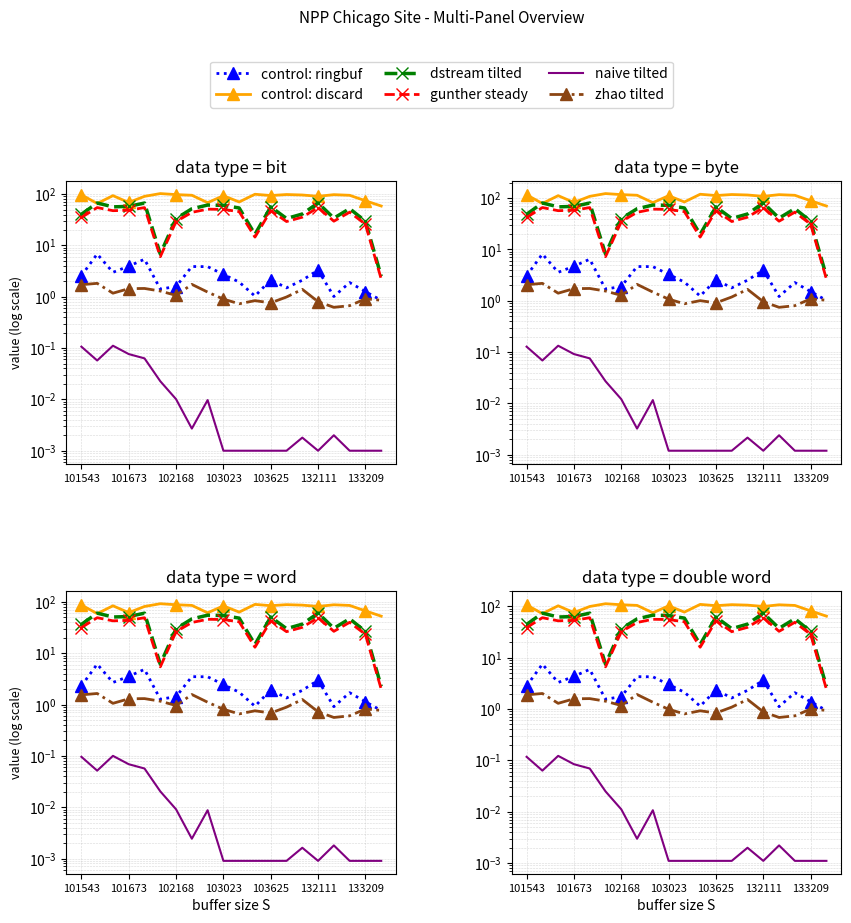

What is the difference between the control: discard values at 13 and 103023?

32.4